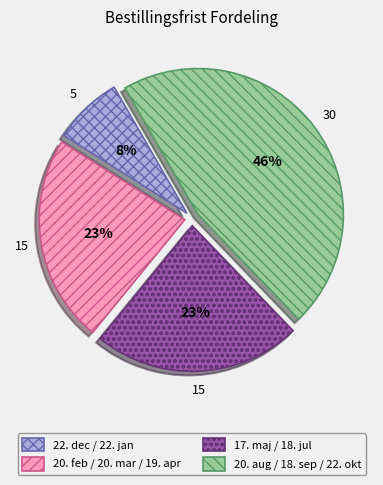

To the nearest percent, what is the average slice percentage?

25%